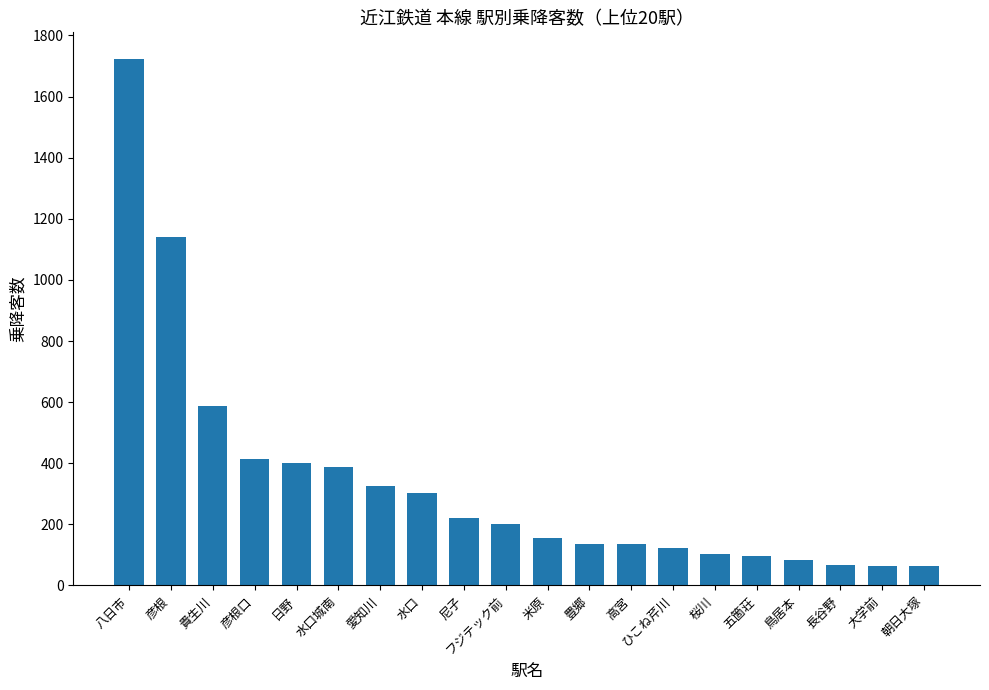

What is the maximum value shown in the chart?

1724